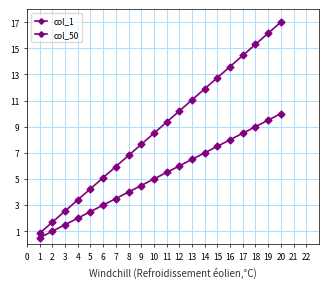

Between 12 and 4, which is larger?

12